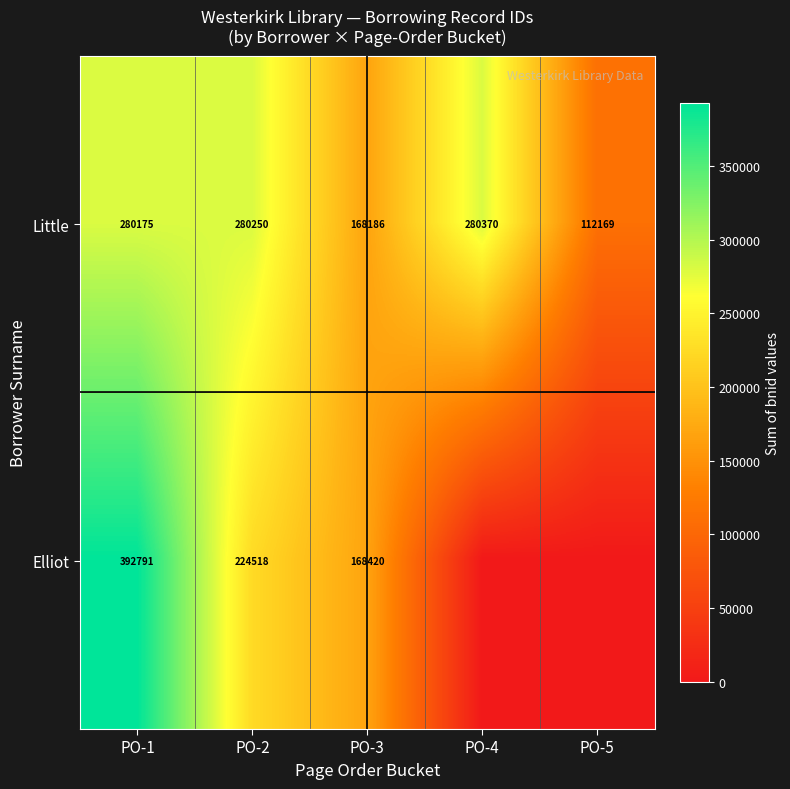

At which category is the sum across all series the highest?

PO-1